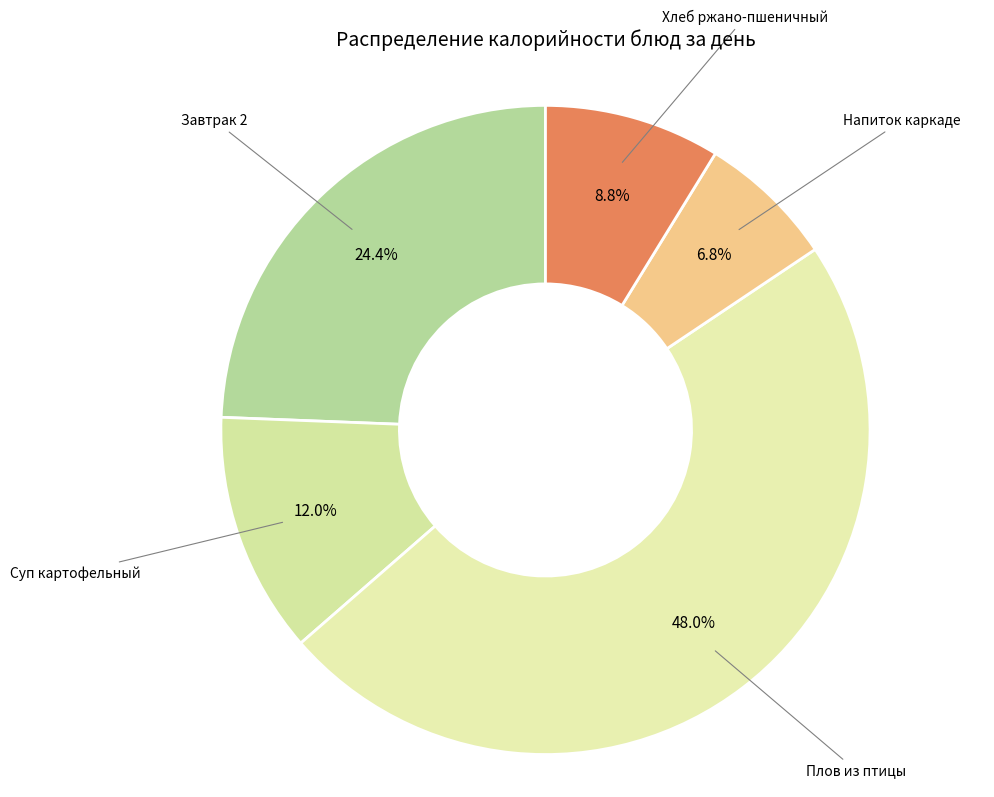

Which has a higher value, Плов из птицы or Суп картофельный?

Плов из птицы